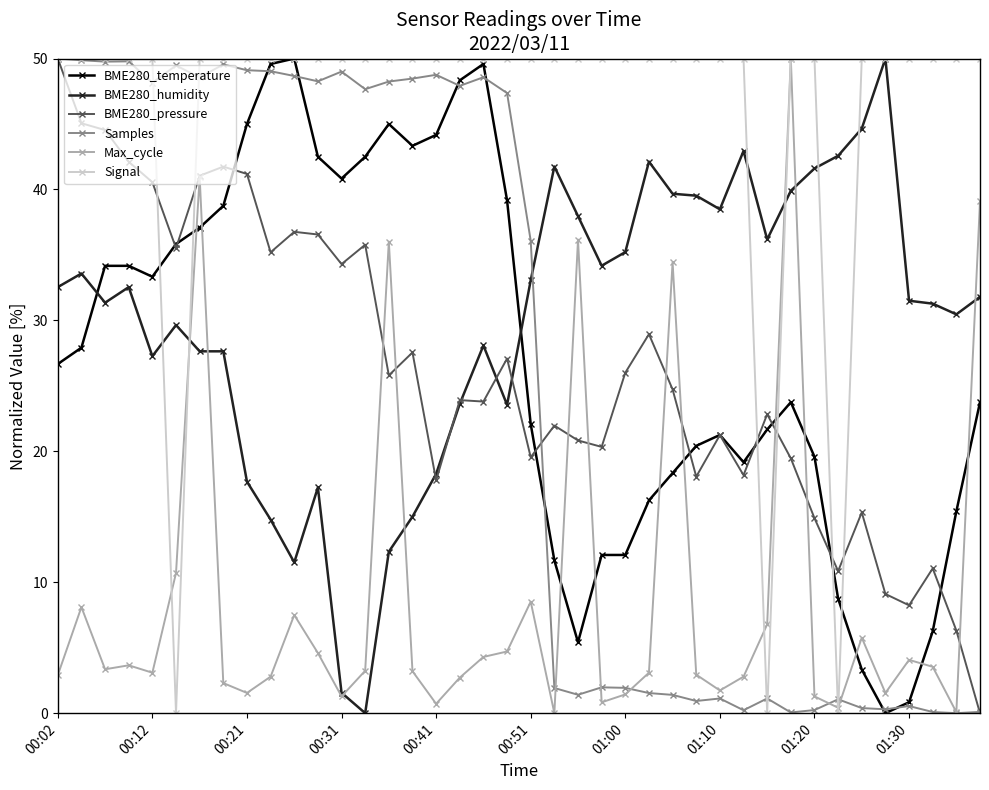

Which series has the largest total across all categories?

Signal